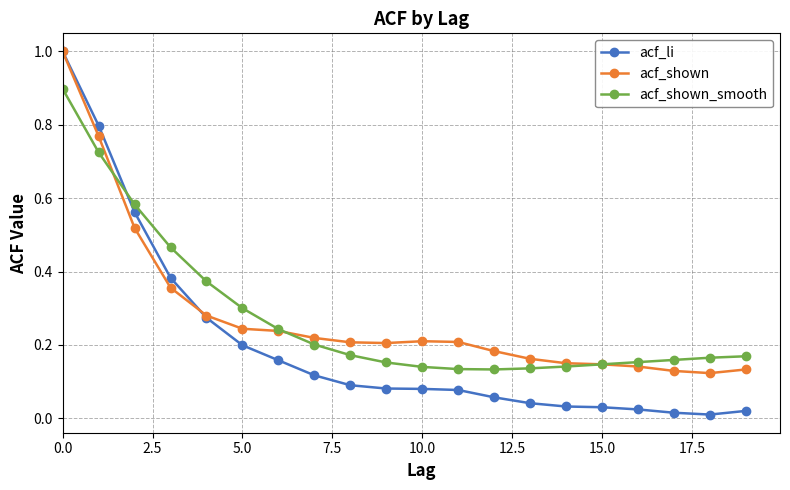

After their last crossing, which series has the higher values: acf_shown or acf_li?

acf_shown